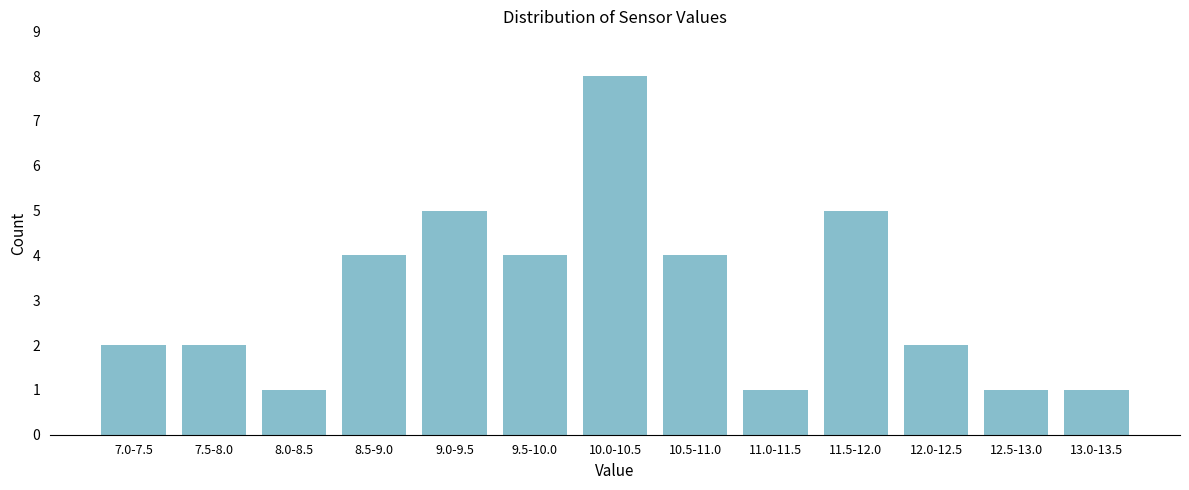

Reading left to right, extract all data points from this chart.

7.0-7.5=2	7.5-8.0=2	8.0-8.5=1	8.5-9.0=4	9.0-9.5=5	9.5-10.0=4	10.0-10.5=8	10.5-11.0=4	11.0-11.5=1	11.5-12.0=5	12.0-12.5=2	12.5-13.0=1	13.0-13.5=1